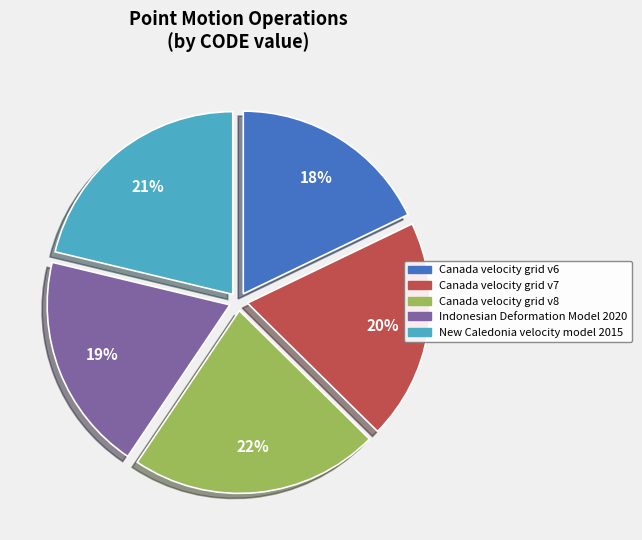

To the nearest percent, what portion does Canada velocity grid v8 represent?

22%